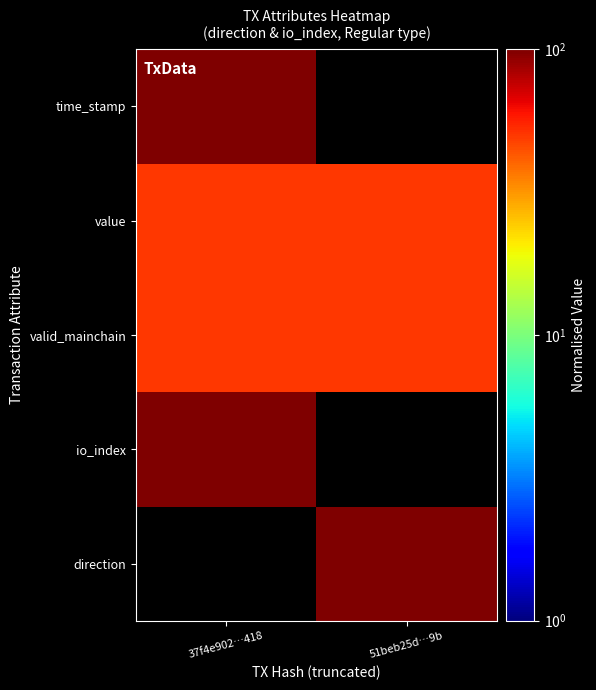

Reading left to right, extract all data points from this chart.

direction: 37f4e902…418=0	51beb25d…9b=100
io_index: 37f4e902…418=100	51beb25d…9b=0
valid_mainchain: 37f4e902…418=50	51beb25d…9b=50
value: 37f4e902…418=50	51beb25d…9b=50
time_stamp: 37f4e902…418=100	51beb25d…9b=0